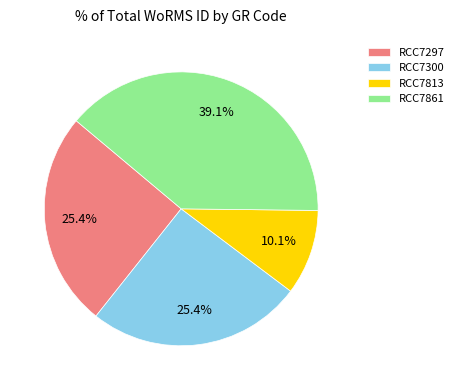

Does RCC7861 account for over 50% of the chart?

No